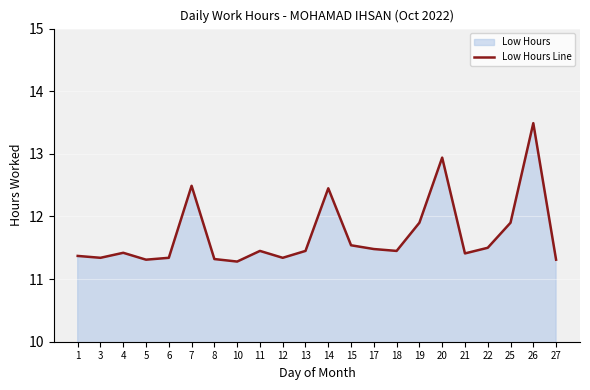

Reading right to left, list all the values displayed in this chart.

11.3	13.5	11.9	11.5	11.4	12.9	11.9	11.4	11.5	11.5	12.4	11.4	11.3	11.4	11.3	11.3	12.5	11.3	11.3	11.4	11.3	11.4